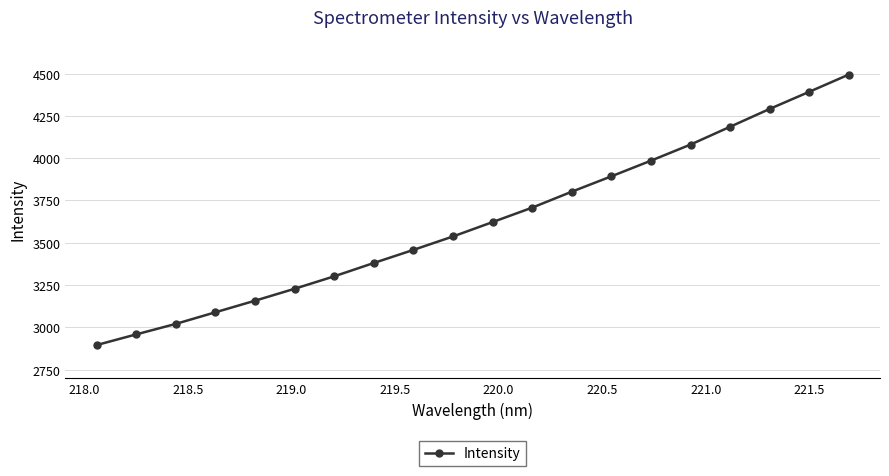

True or false: the data has more than 1 interior local peaks.

False